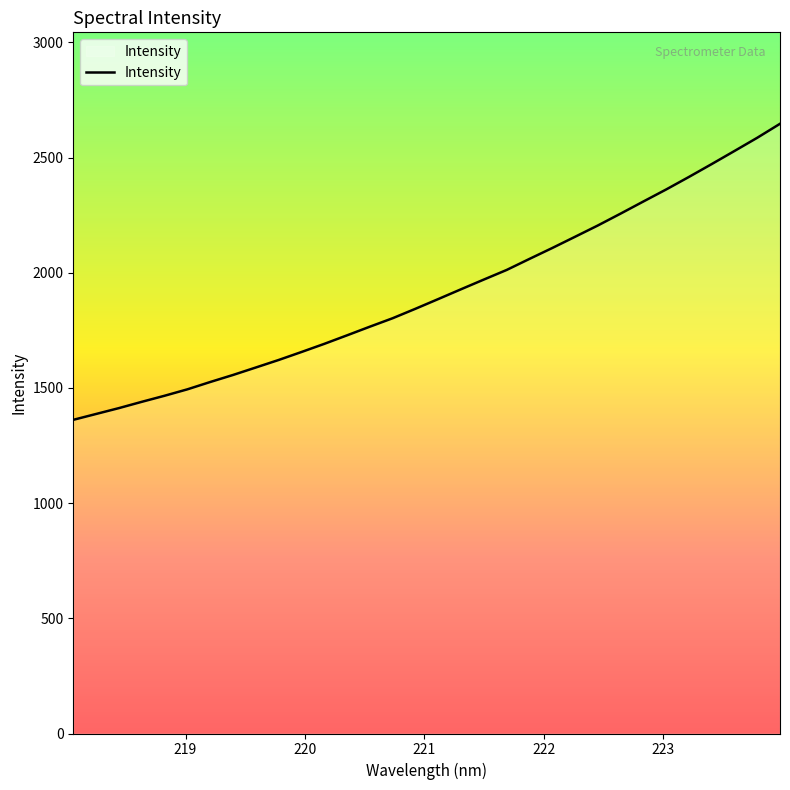

What is the smallest value displayed?

1361.6